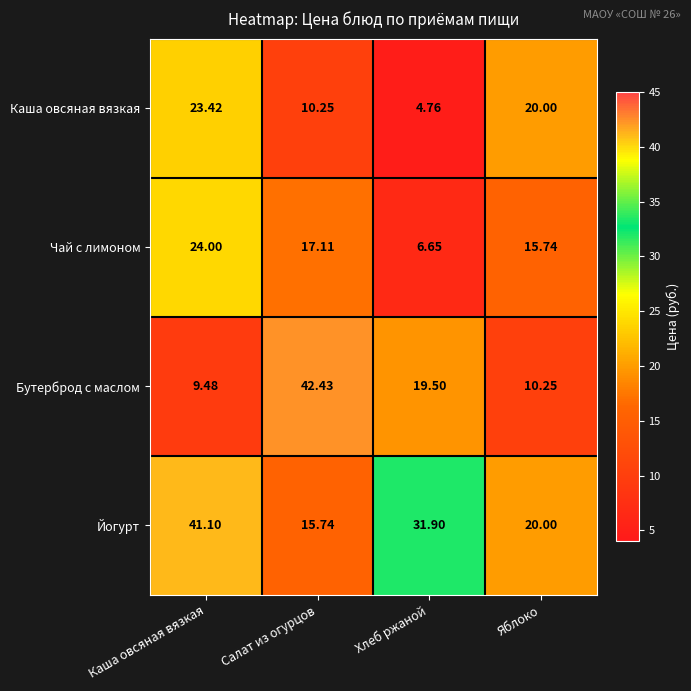

Which category has the lowest value in the Каша овсяная вязкая series?

Хлеб ржаной